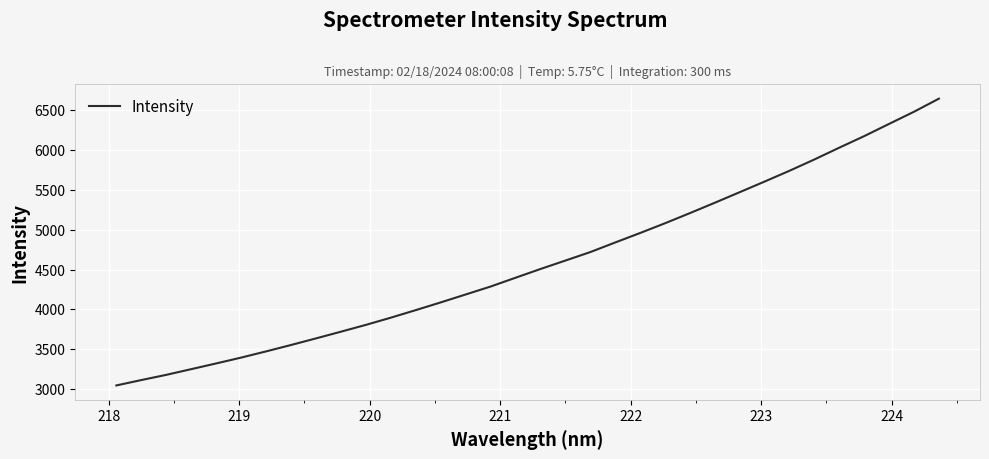

What is the difference between the maximum and minimum values?

3594.9